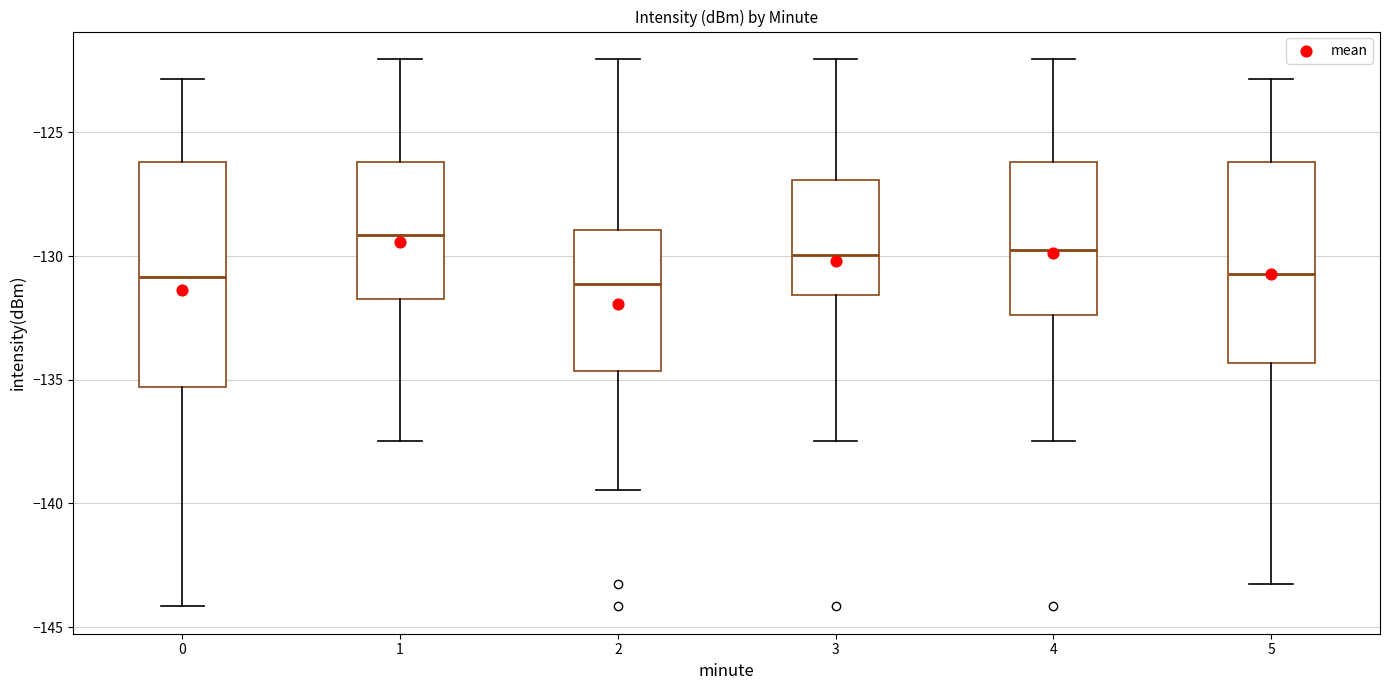

Which box is the tallest, from its lower edge to its upper edge?

0